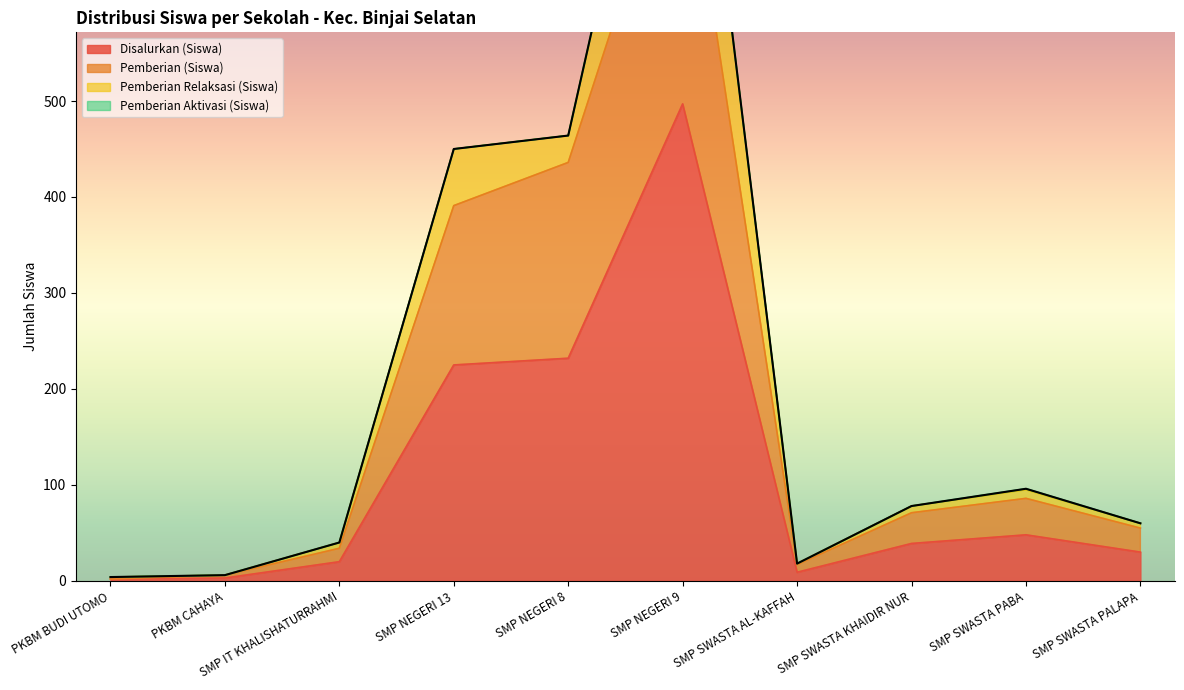

What value does the Pemberian (Siswa) series have at SMP NEGERI 9?

803